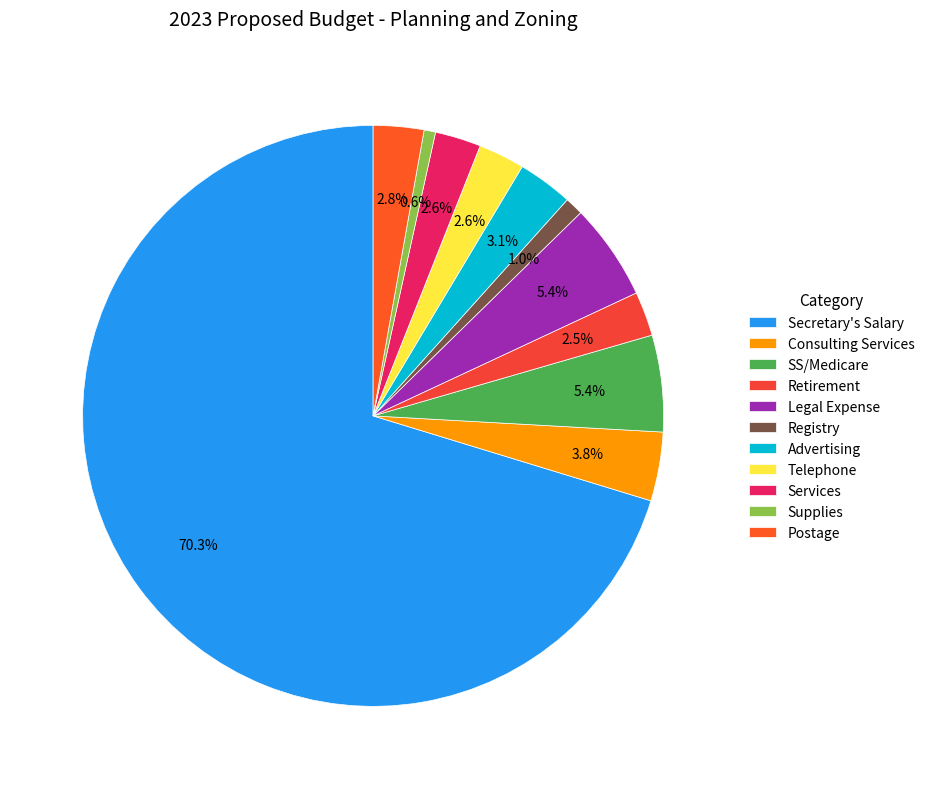

To the nearest percent, what is the combined percentage of Supplies and Legal Expense?

6%